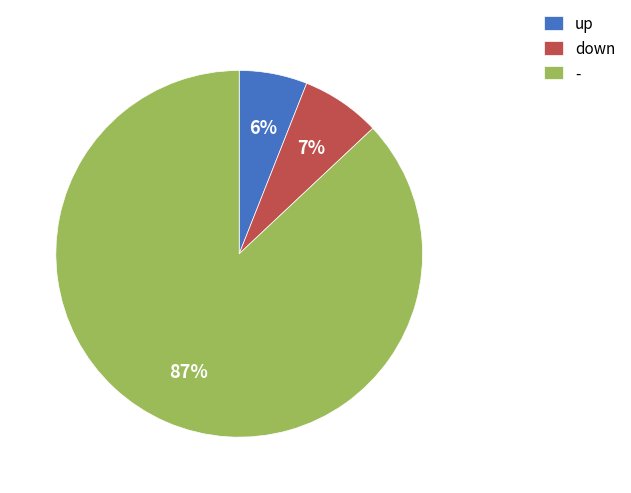

To the nearest percent, what is the difference between the up and down slice percentages?

1%